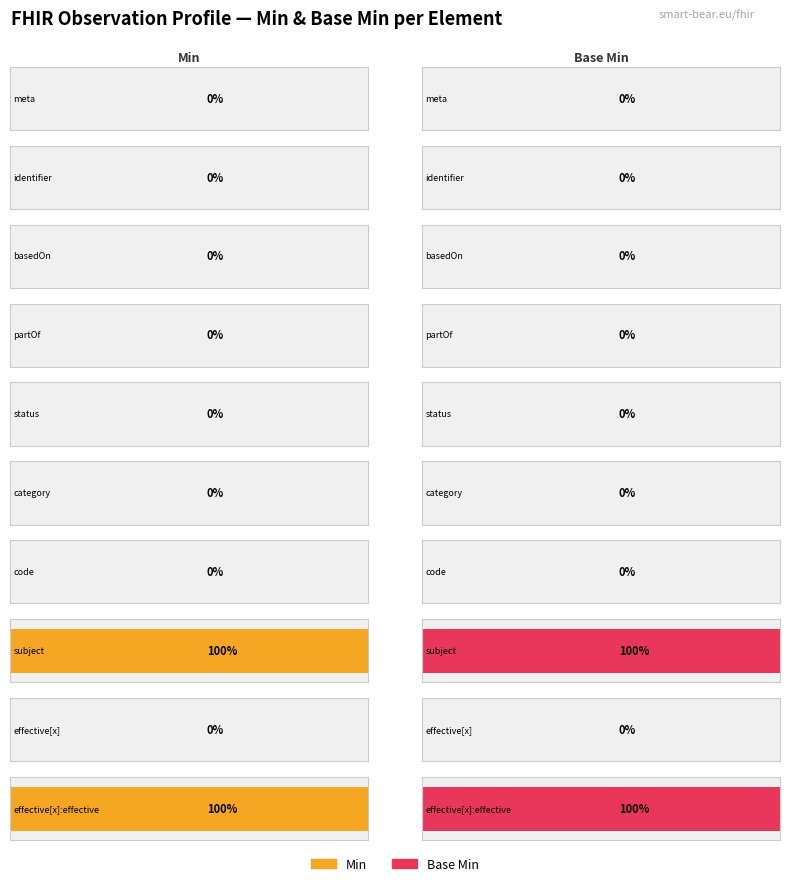

At which category does the chart reach its peak across all series?

Observation.subject